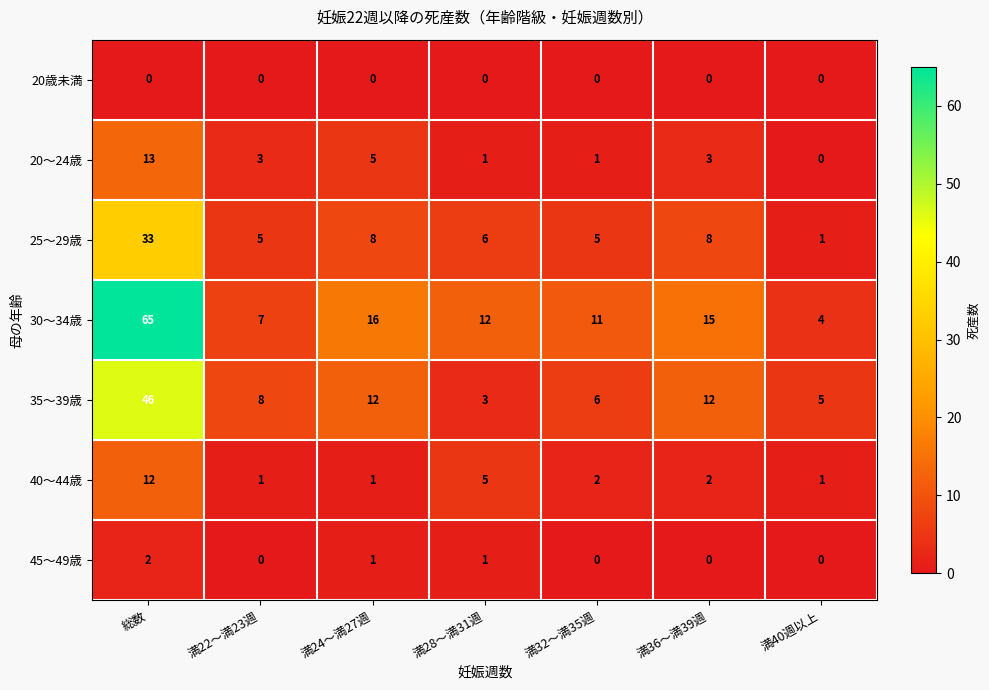

Between 総数 and 満36～満39週, which series saw the biggest shift?

30～34歳